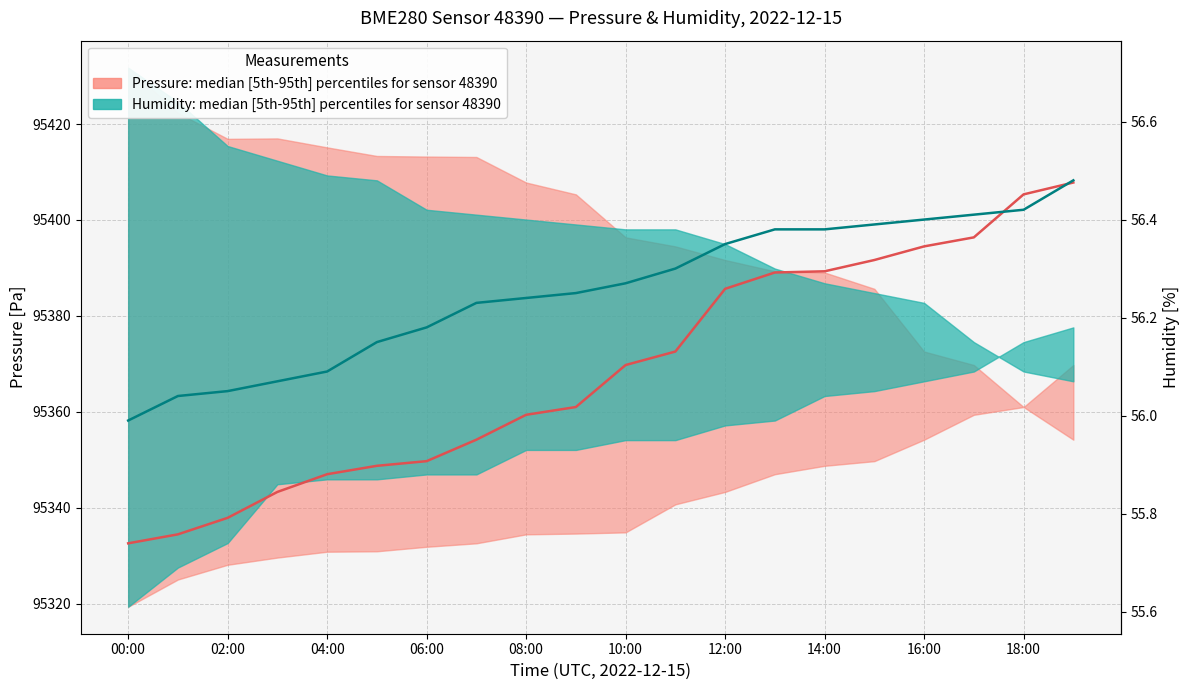

What is the total value across all series at 17?

190797.5